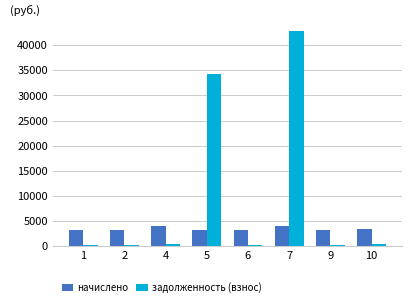

What is the total value across all series at 5?

37570.6